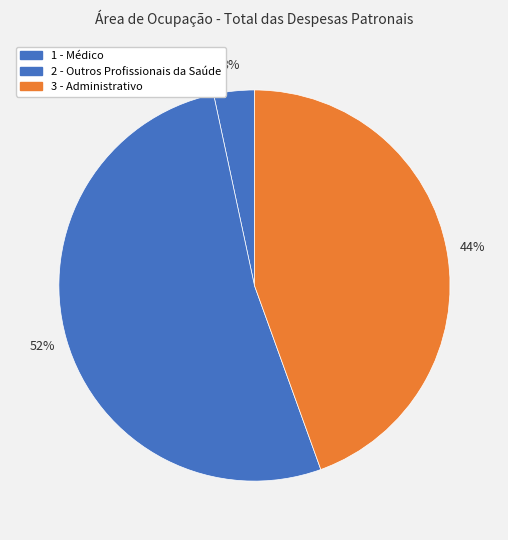

How many segments does this pie chart have?

3